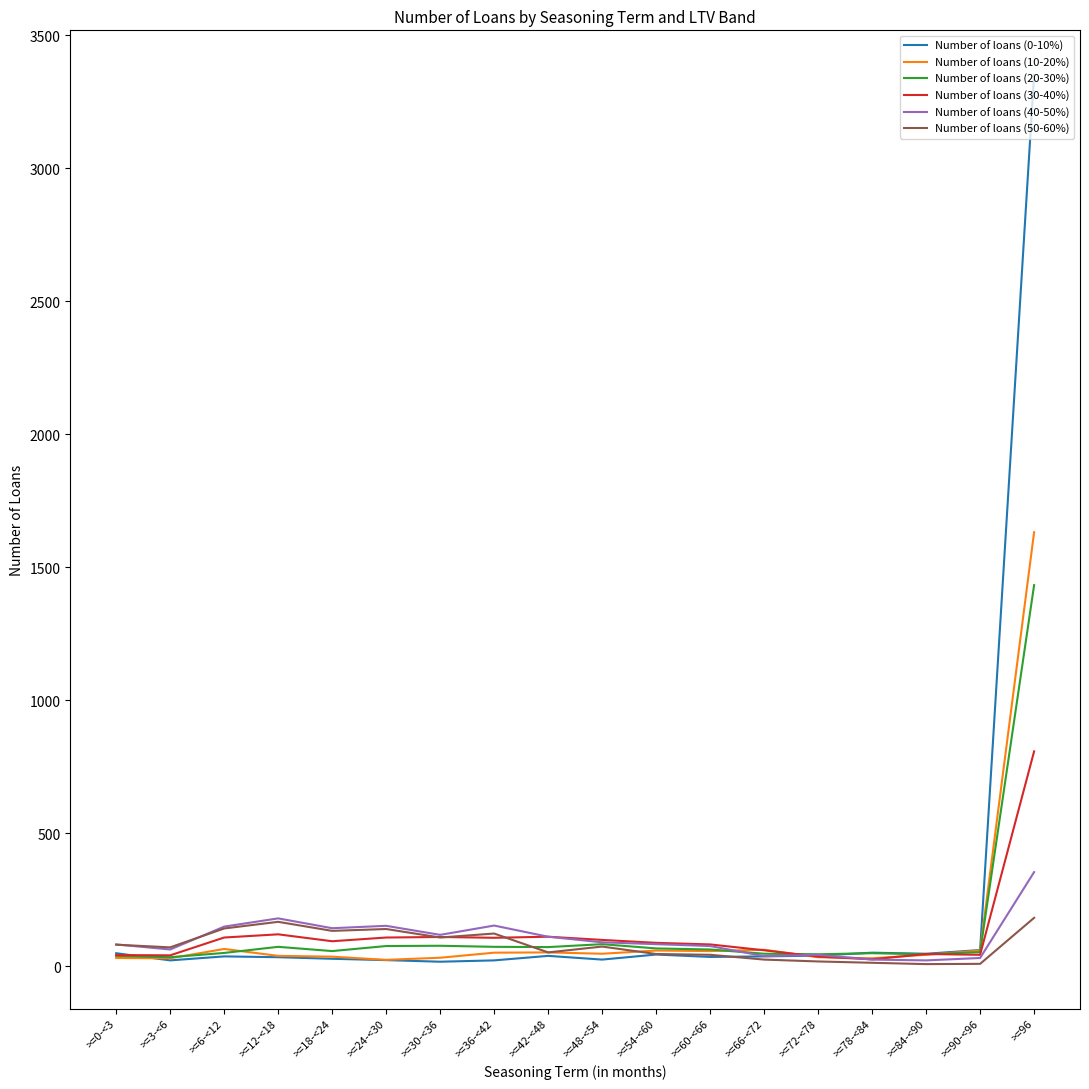

The value of Number of loans (20-30%) at >=30-<36 is 77. True or false?

True